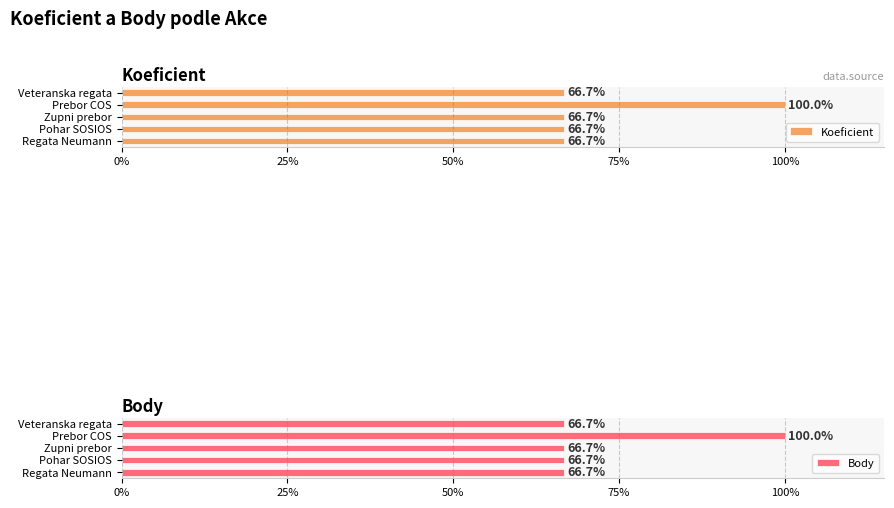

What is the value of the Body bar at the 3rd from the left?

66.7